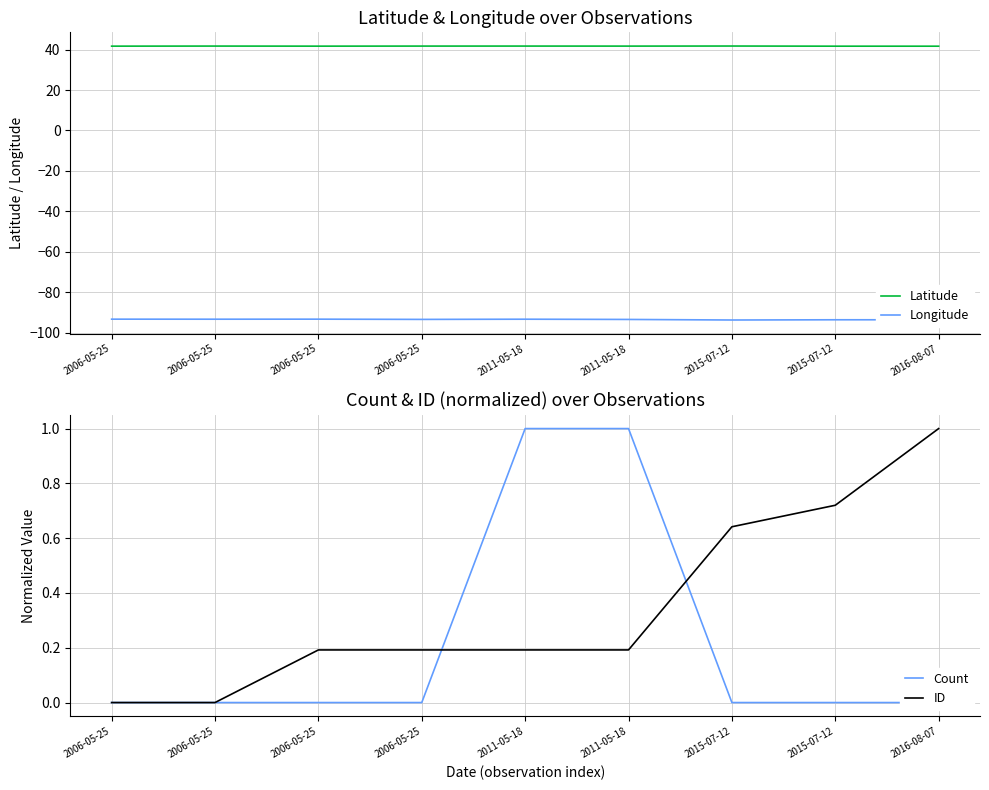

How many values in the ID series exceed 0?

8